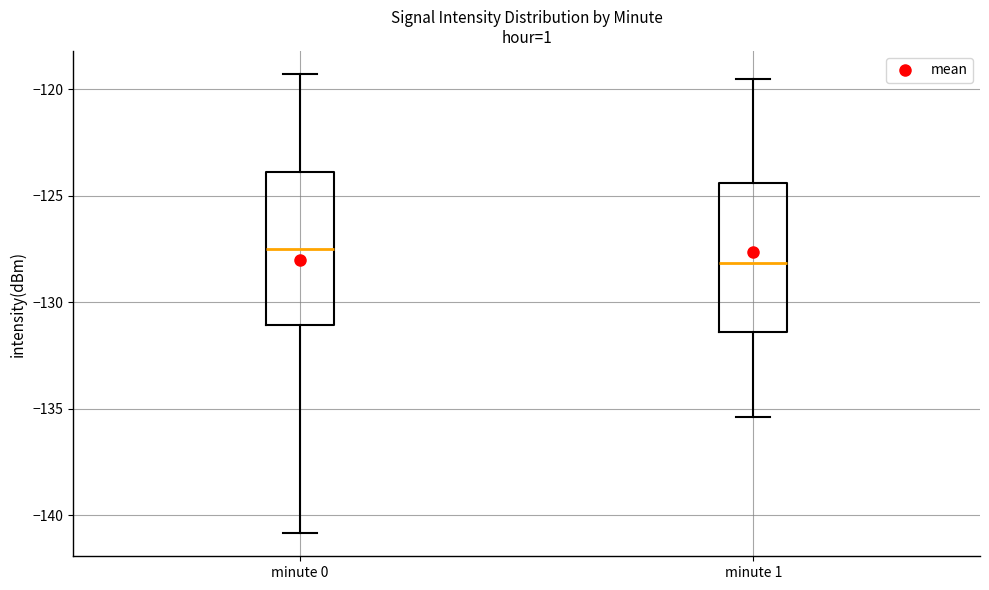

Reading left to right, read every box against the y-axis: the position of its median line, the range the box covers, and the ends of its whiskers. The values are not printed on the chart, so give them approximately, as read against the axis.

minute 0: median -127.5, box -131.0 to -124.0, whiskers -141.0 to -119.5
minute 1: median -128.0, box -131.5 to -124.5, whiskers -135.5 to -119.5